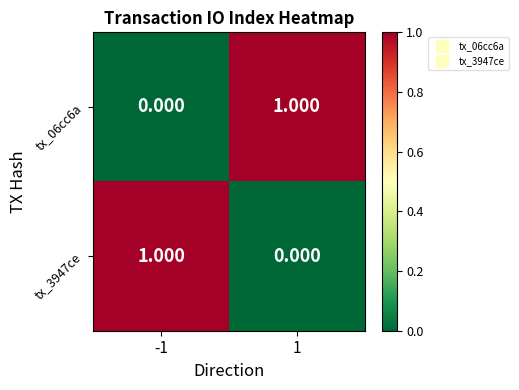

Which series has the largest range (max minus min)?

tx_06cc6a